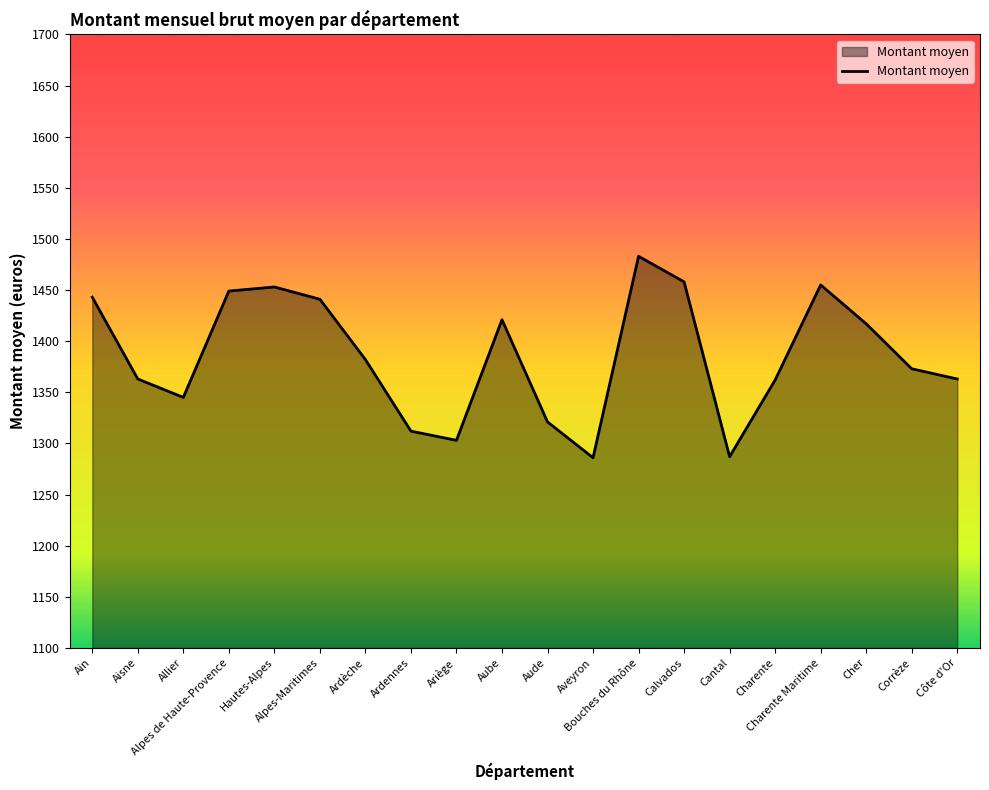

What is the greatest value displayed?

1483